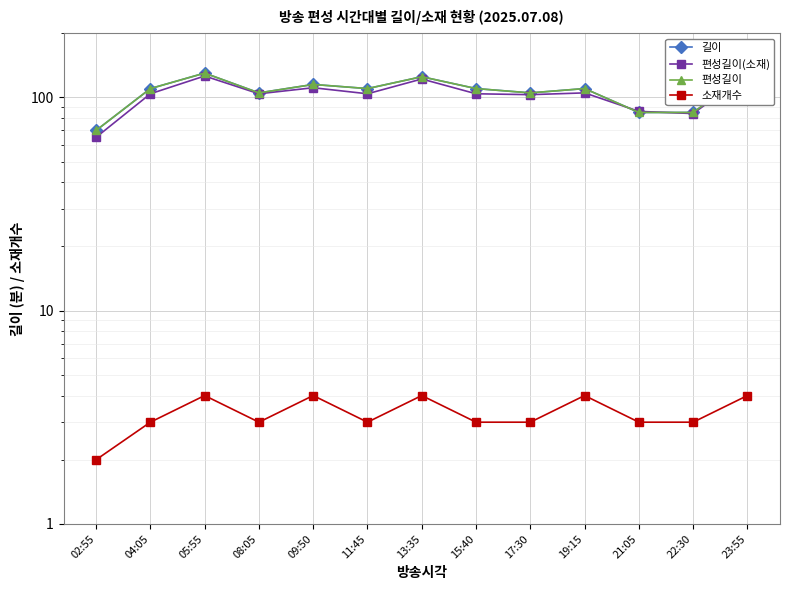

At how many categories does at least one series exceed 3?

13